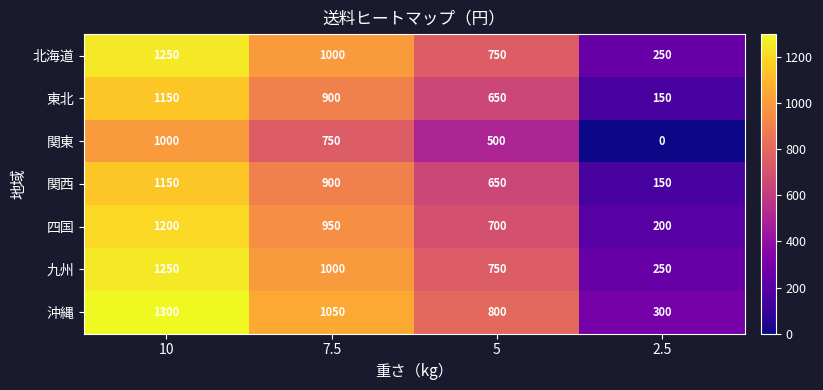

Reading left to right, list all the values displayed in this chart.

北海道: 1250	1000	750	250
東北: 1150	900	650	150
関東: 1000	750	500	0
関西: 1150	900	650	150
四国: 1200	950	700	200
九州: 1250	1000	750	250
沖縄: 1300	1050	800	300